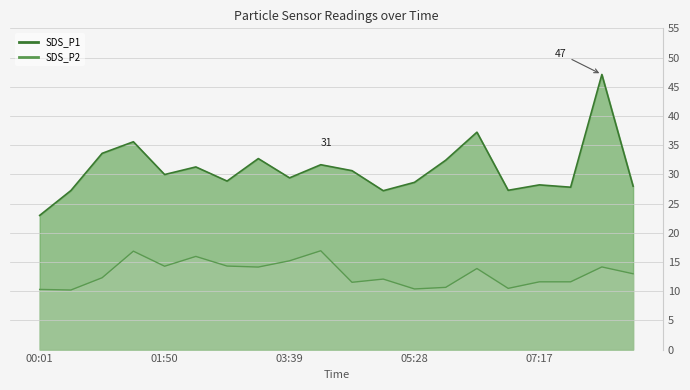

Reading left to right, transcribe all the data shown in this chart.

SDS_P1: 00:01=23.0	00:28=27.2	00:55=33.6	01:22=35.6	01:50=30.0	02:17=31.3	02:44=28.9	03:12=32.7	03:39=29.4	04:06=31.6	04:33=30.6	05:01=27.2	05:28=28.6	05:55=32.4	06:22=37.2	06:50=27.3	07:17=28.2	07:44=27.8	08:11=47.1	08:39=28.0
SDS_P2: 00:01=10.3	00:28=10.2	00:55=12.3	01:22=16.9	01:50=14.3	02:17=15.9	02:44=14.3	03:12=14.1	03:39=15.2	04:06=16.9	04:33=11.5	05:01=12.1	05:28=10.4	05:55=10.7	06:22=13.9	06:50=10.5	07:17=11.6	07:44=11.6	08:11=14.2	08:39=13.0